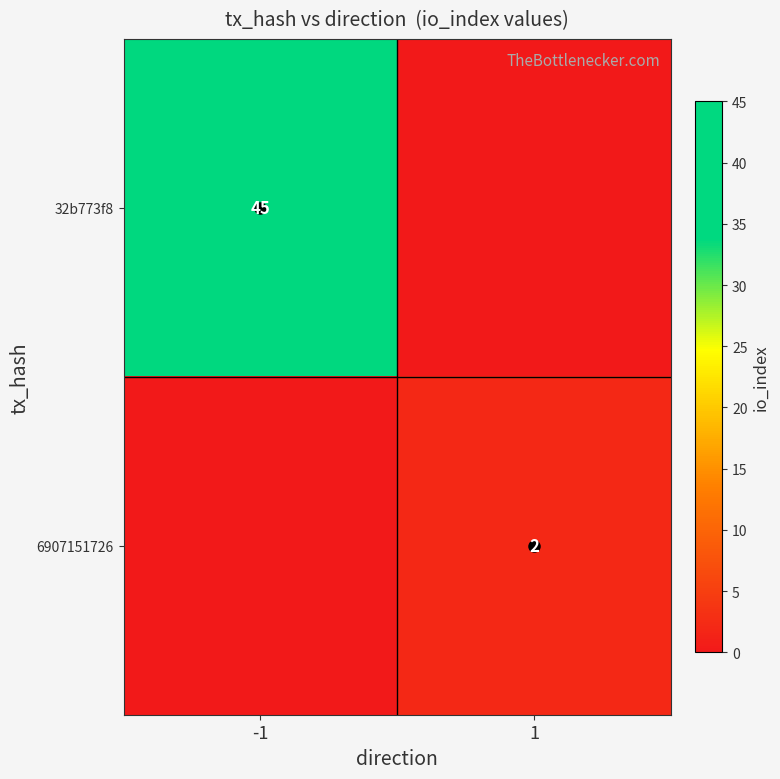

Which category has the highest value across all series?

-1